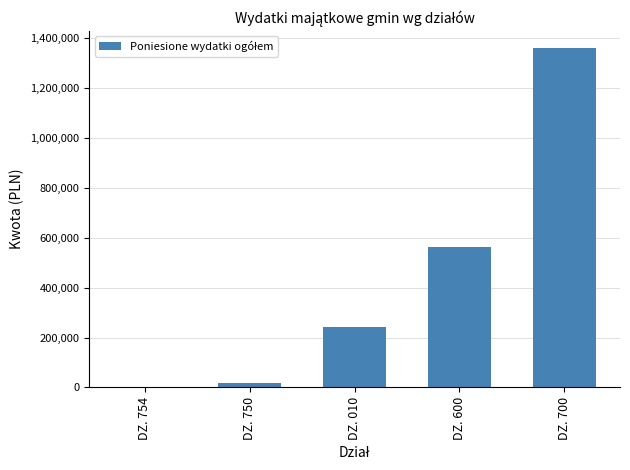

Is it true that the value at DZ. 010 is 240828.7?

True